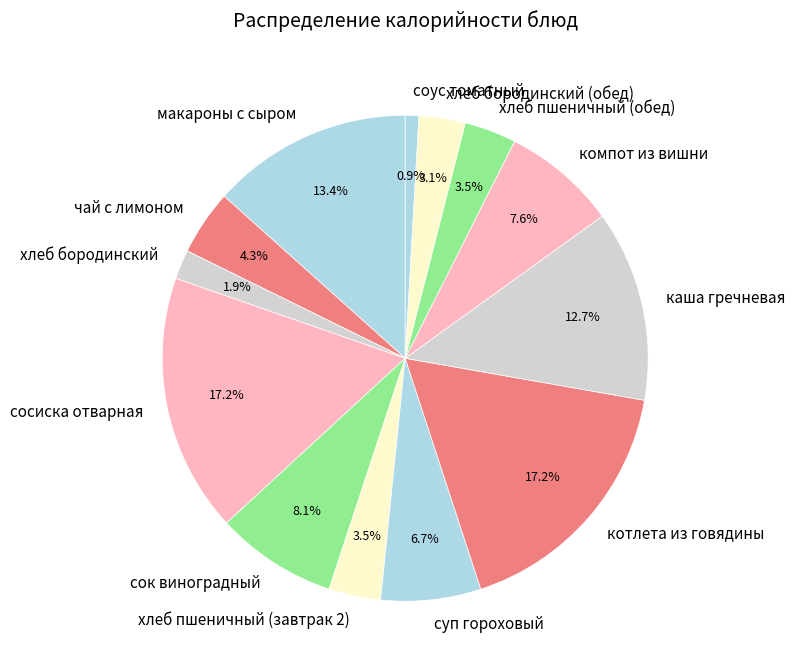

The макароны с сыром slice represents 5% of the pie. True or false?

False